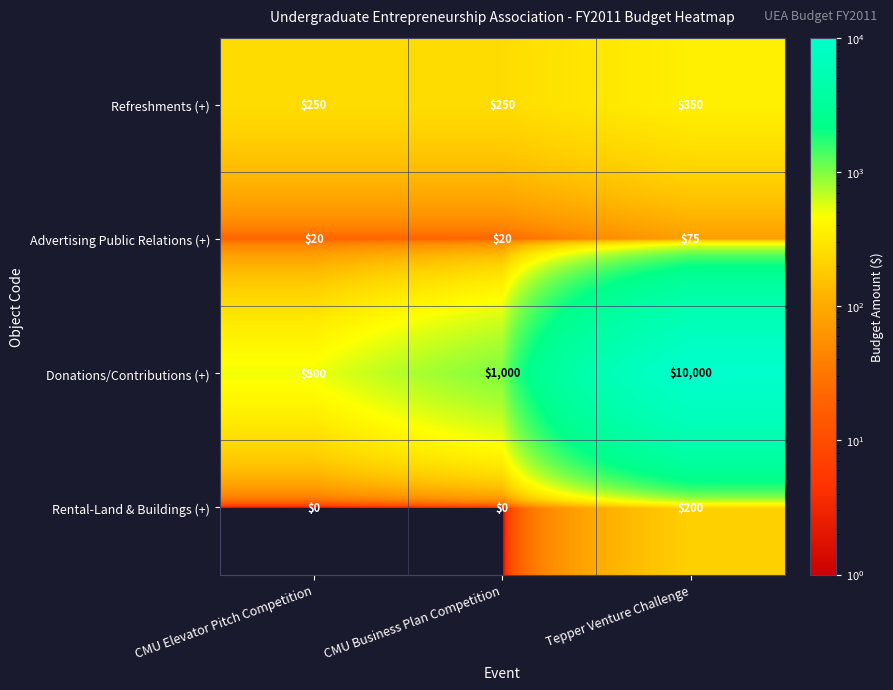

At which label does Rental-Land & Buildings (+) reach its peak?

Tepper Venture Challenge